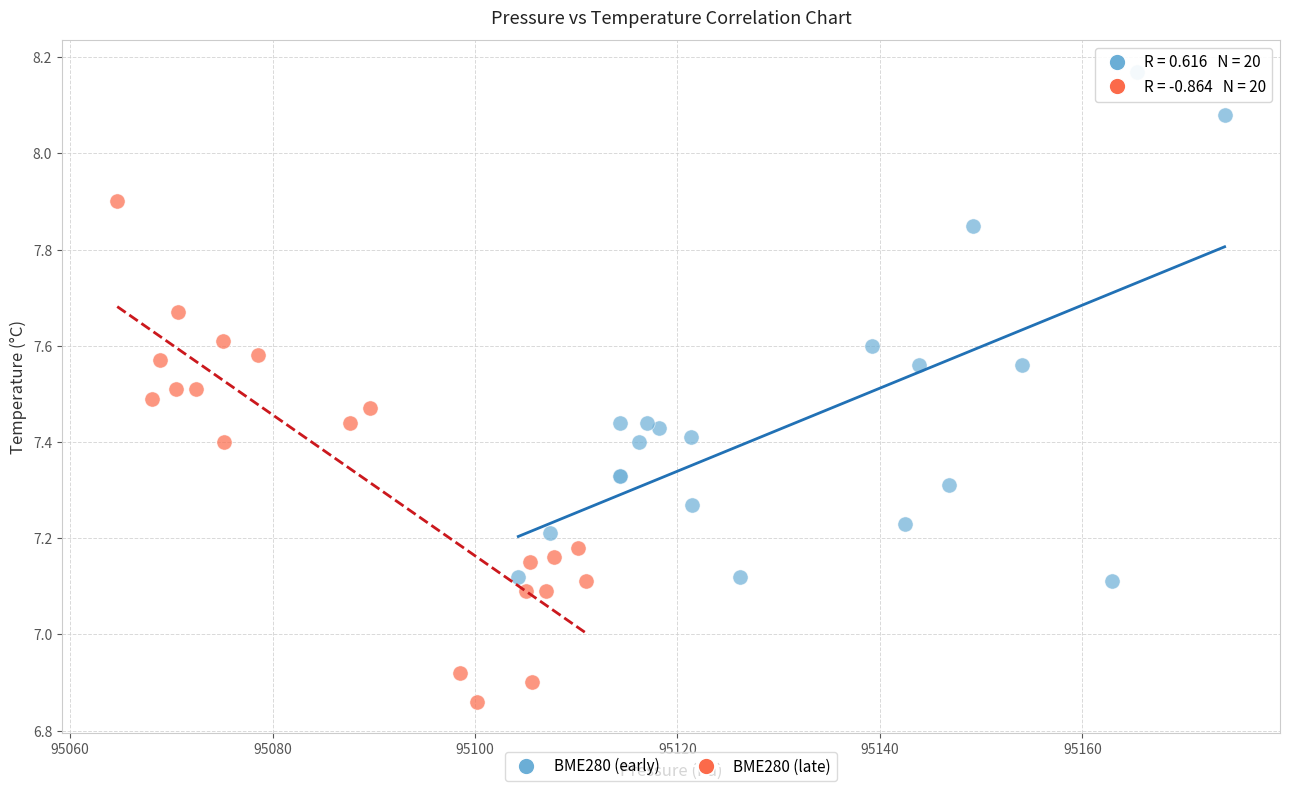

Which series contains the lowest Y value?

BME280 (late)